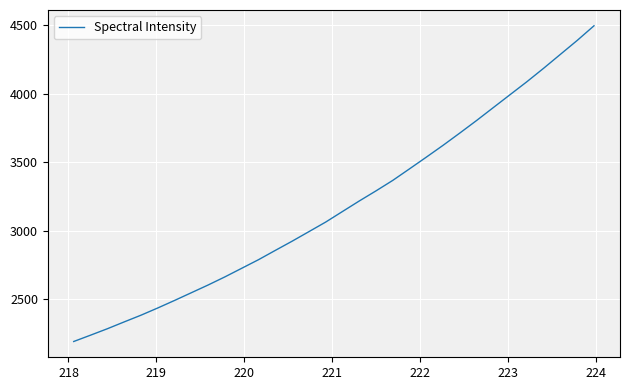

What is the minimum value shown in the chart?

2189.1